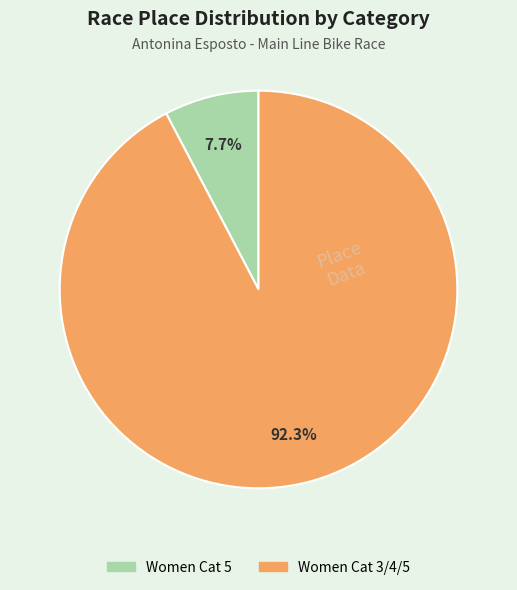

Rank the categories by value from lowest to highest.

Women Cat 5, Women Cat 3/4/5